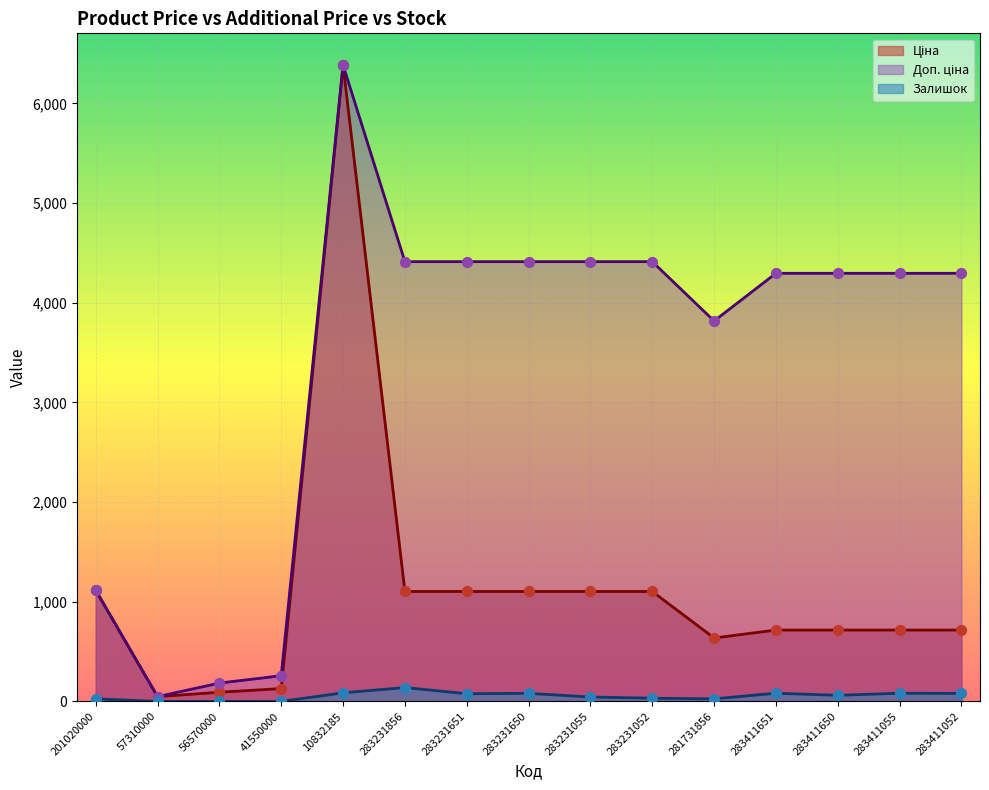

At which category is the sum across all series the highest?

10832185